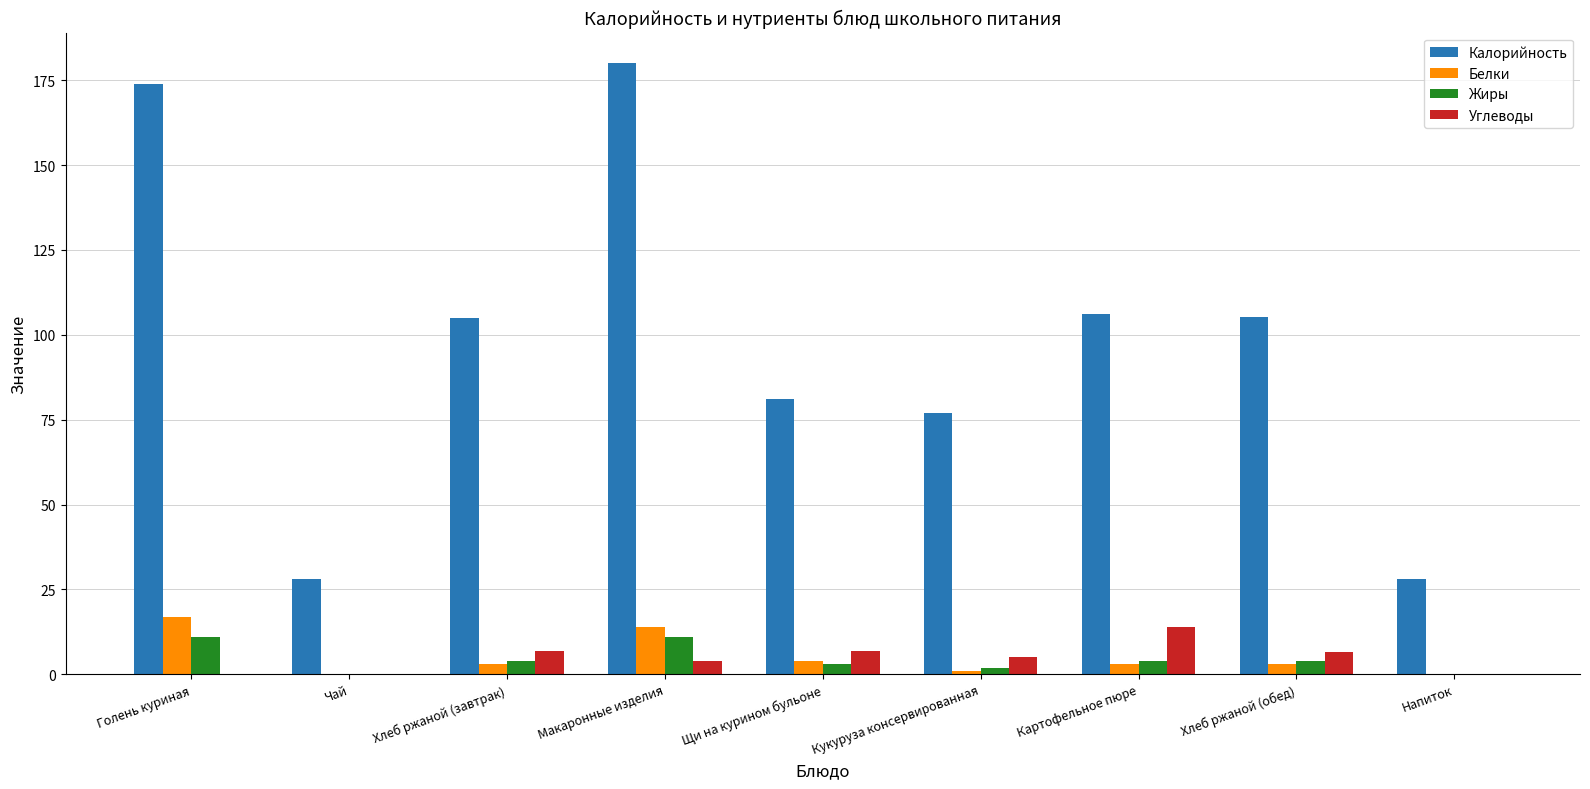

How many distinct data groups are displayed?

4